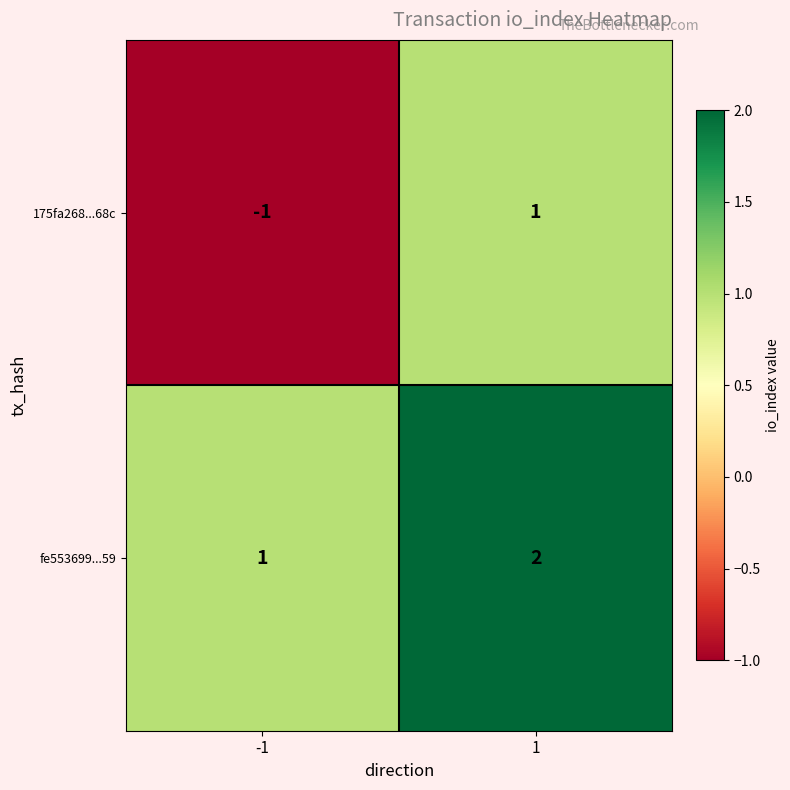

List the series in order of their overall mean, highest first.

fe553699...59, 175fa268...68c